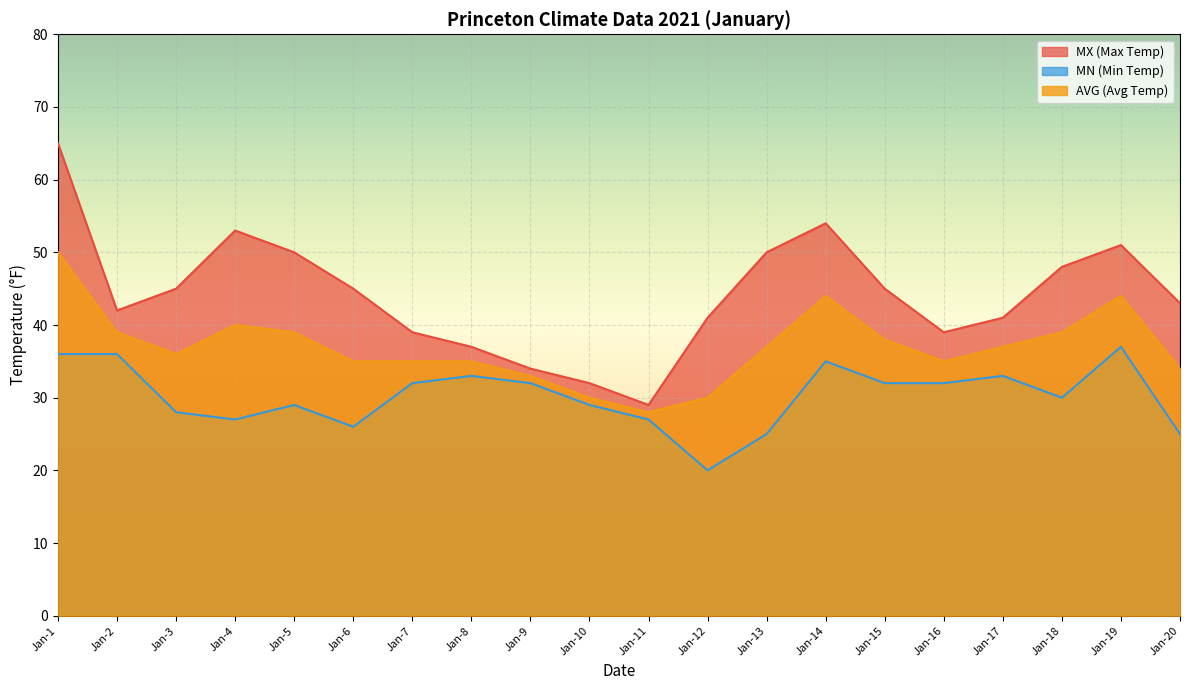

True or false: MX (Max Temp) and AVG (Avg Temp) intersect in this chart.

False